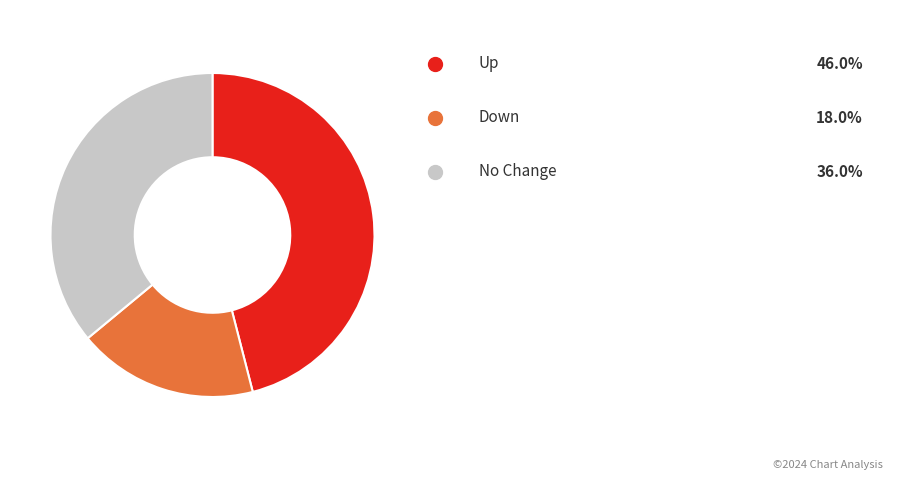

Is there a majority slice in this chart?

No